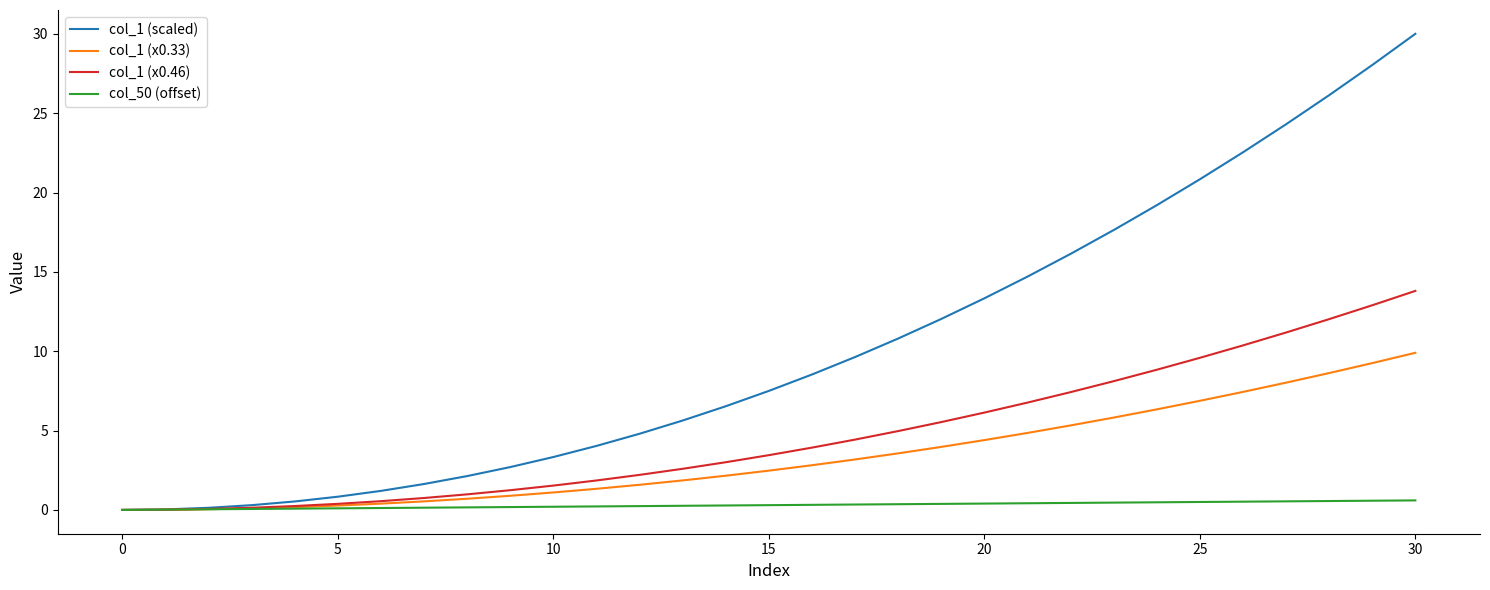

What is the maximum value for col_1 (scaled)?

30.0